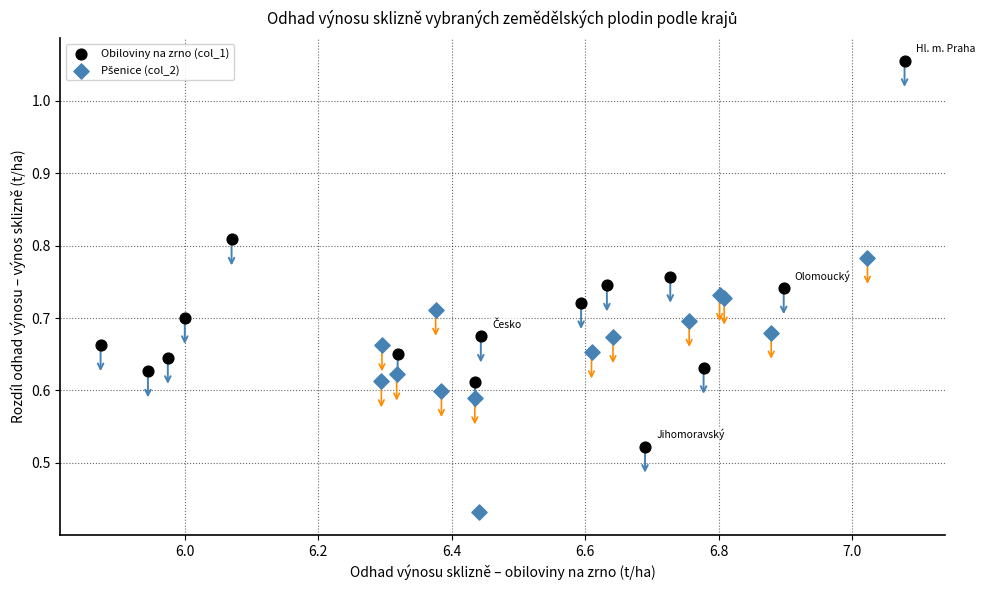

Which series has the largest Y range (max minus min)?

Obiloviny na zrno (col_1)